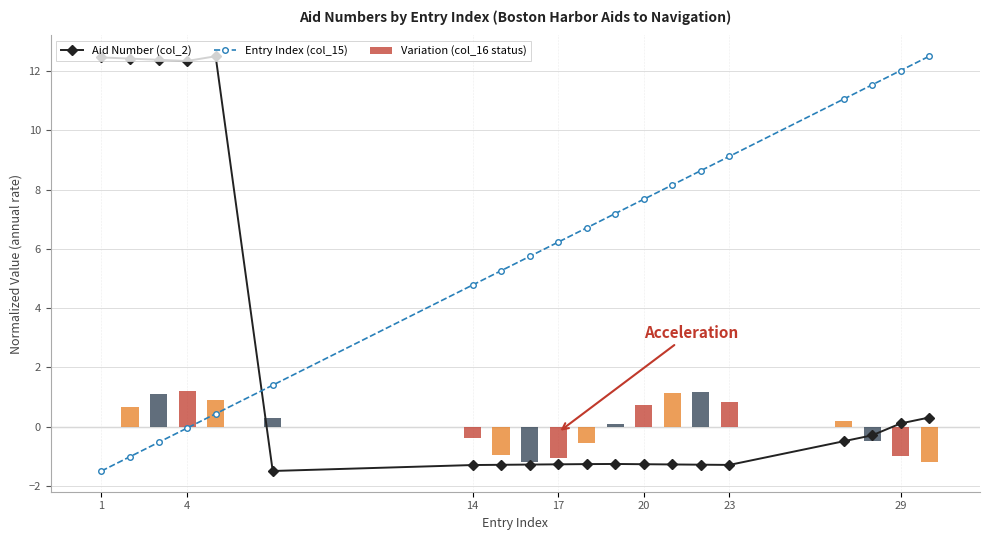

What is the sum of all Variation (col_16 status) values?

1.4